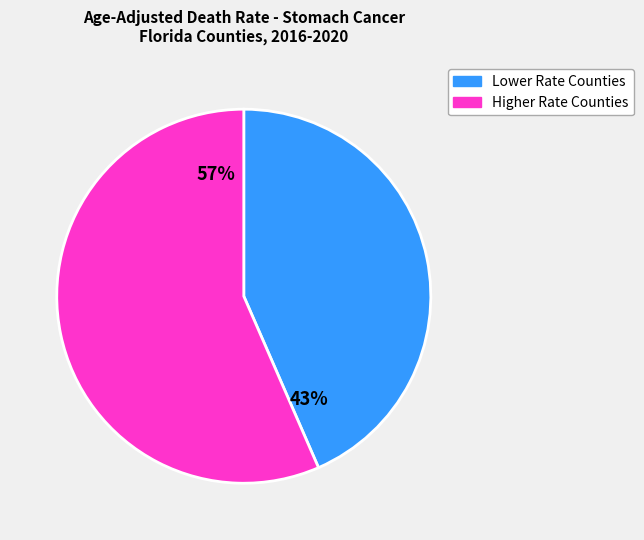

How many slices are in this pie chart?

2